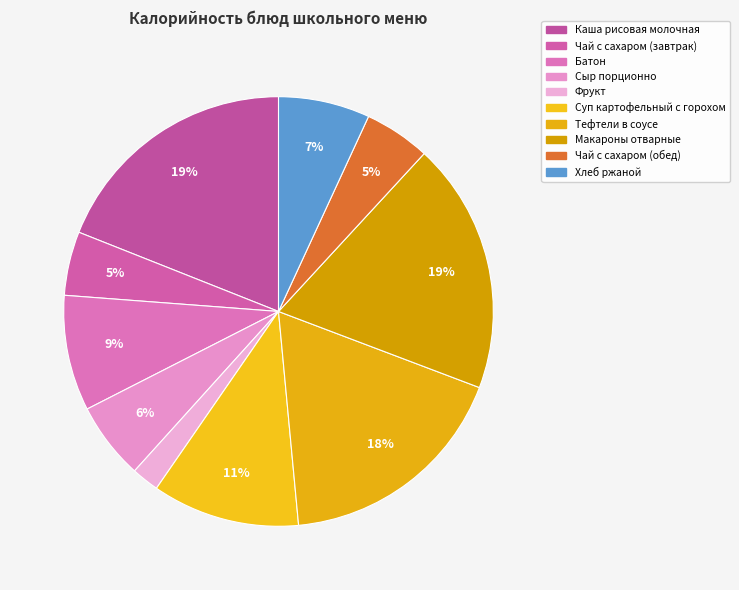

To the nearest percent, what is the average slice percentage?

10%